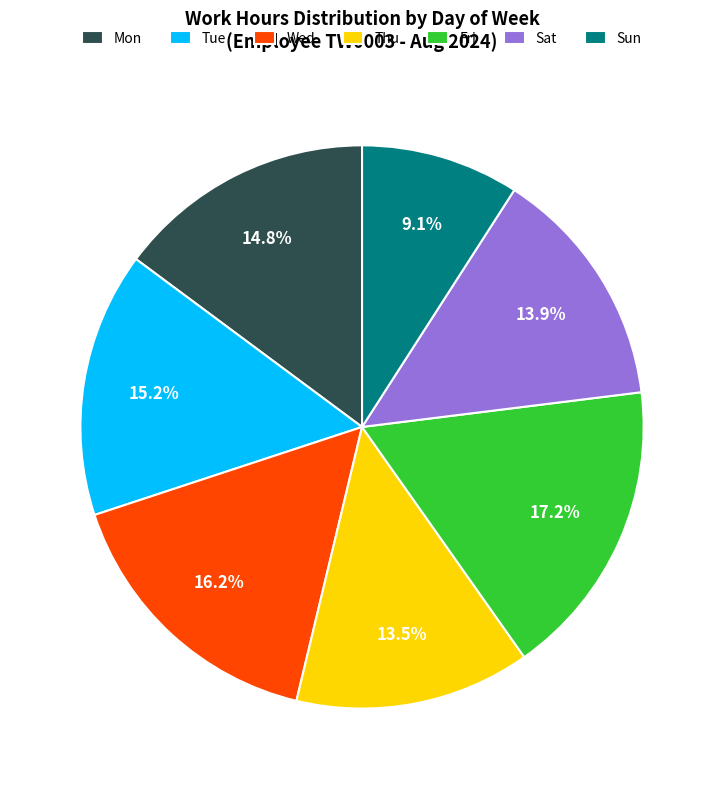

How many slices are in this pie chart?

7